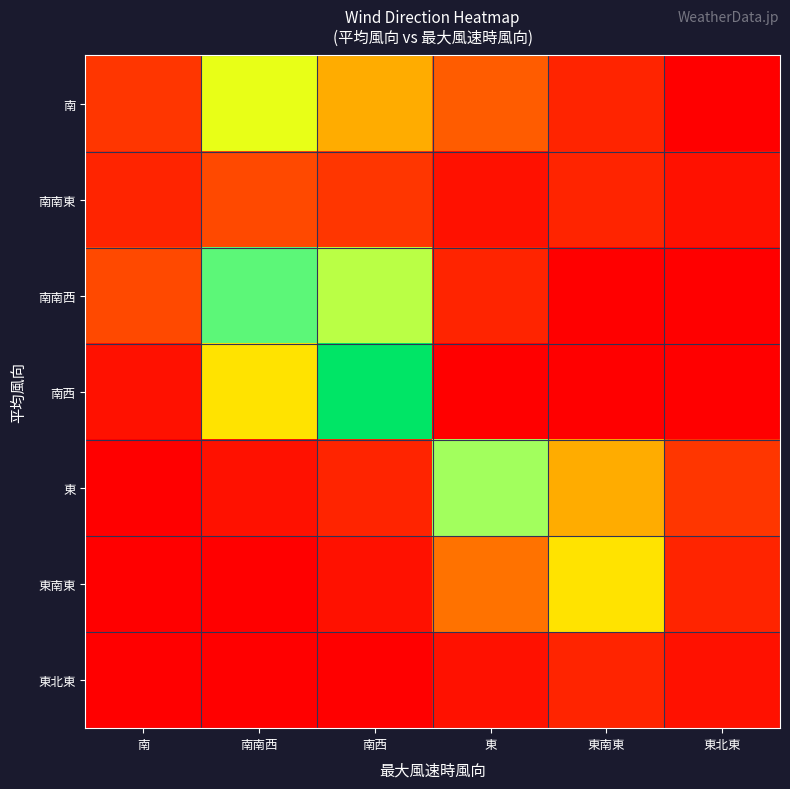

At how many categories does at least one series exceed 7?

4